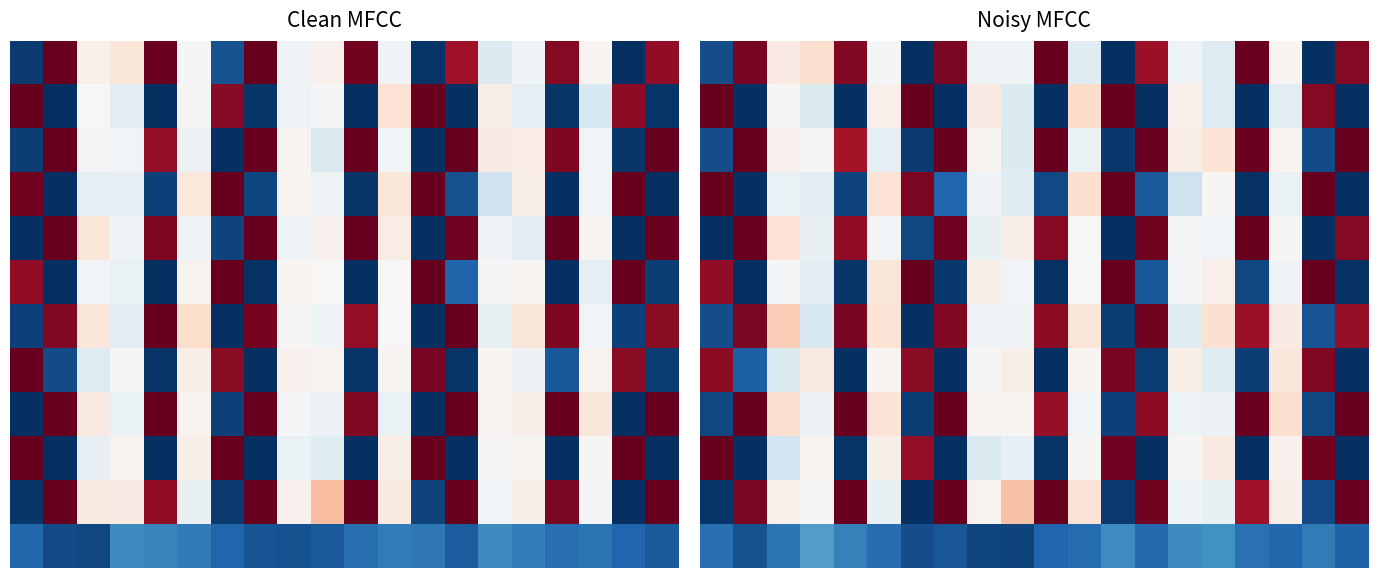

Count the number of data series in this chart.

12